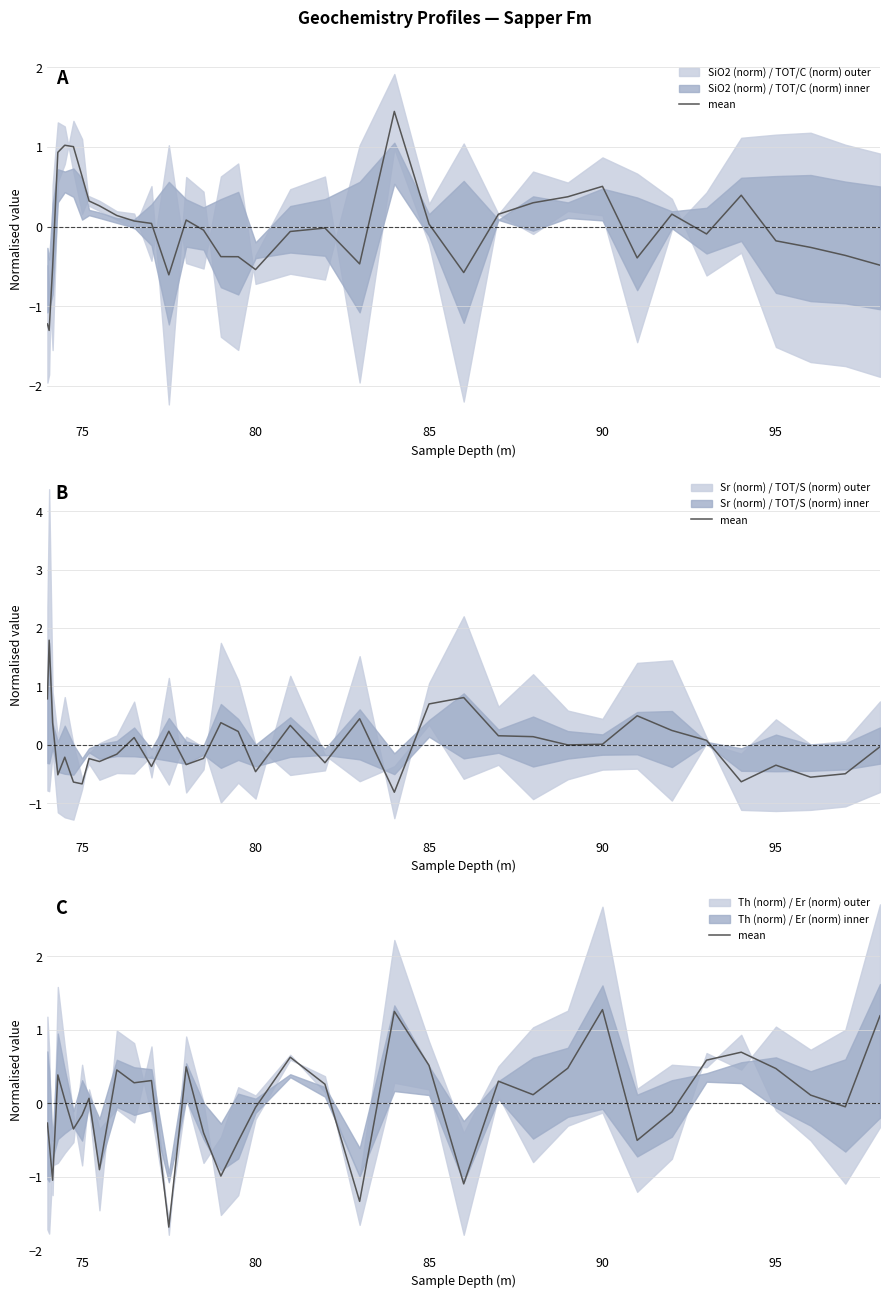

True or false: there are more than 2 points higher than both neighbors.

True